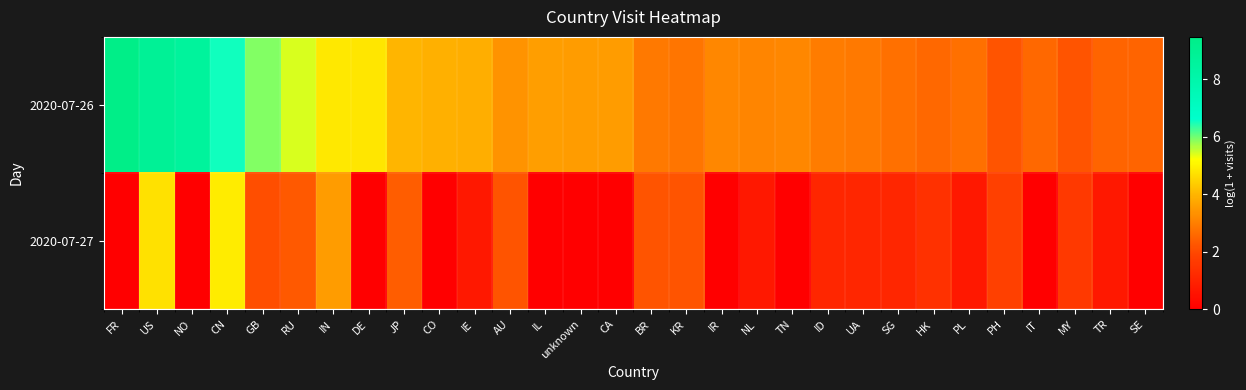

List the series in order of their peak value, highest first.

2020-07-26, 2020-07-27